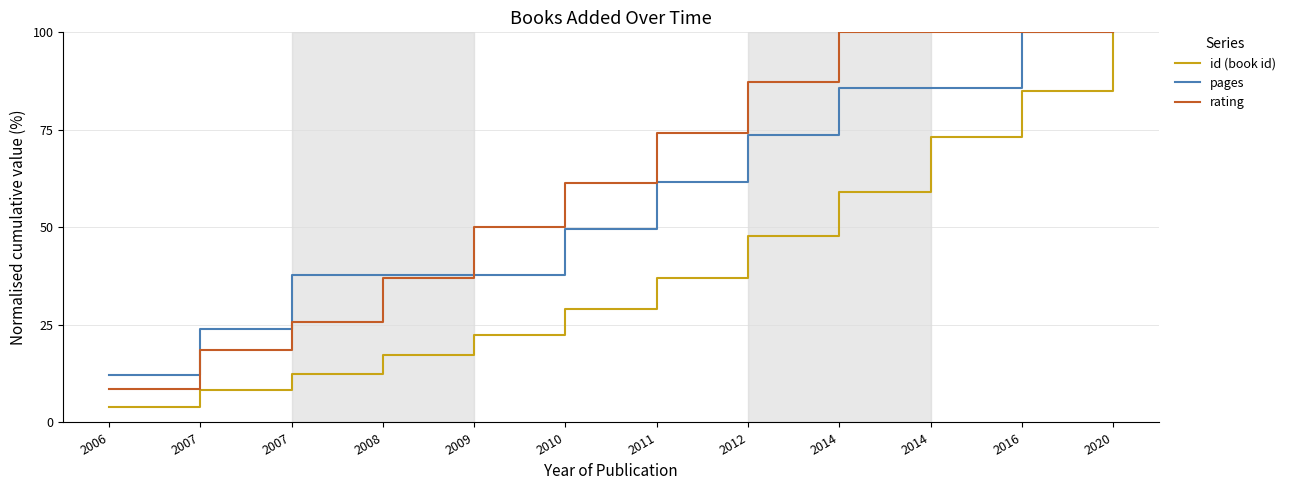

At how many categories does at least one series exceed 47?

8